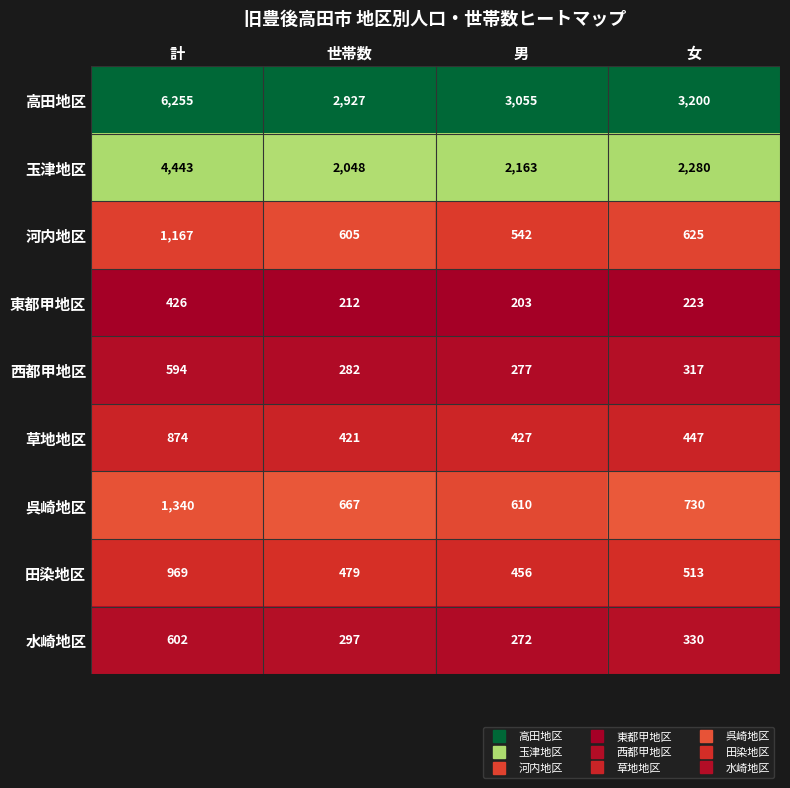

Between 計 and 世帯数, which series saw the biggest shift?

高田地区